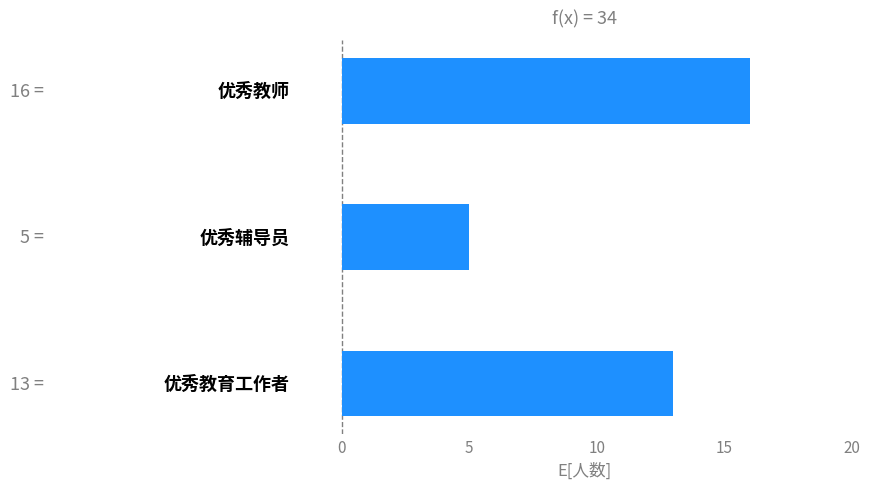

How many data points are less than 13?

1